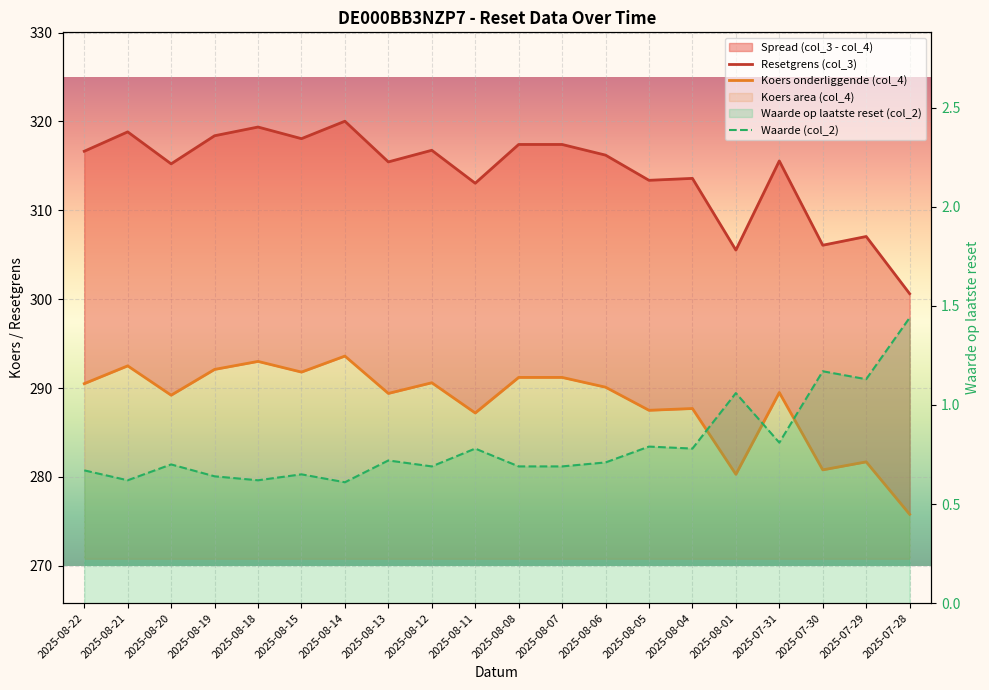

Which has a higher value, 2025-07-28 or 2025-07-31?

2025-07-31